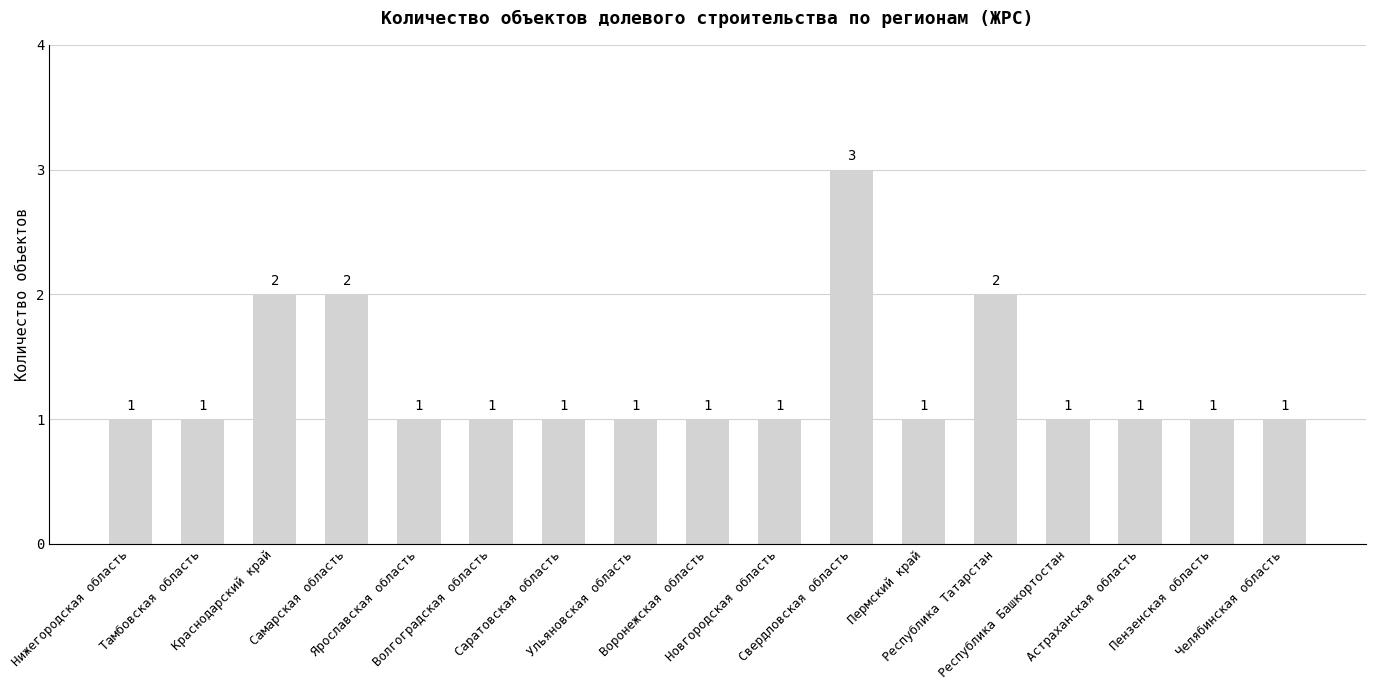

What is the difference between the maximum and minimum values?

2